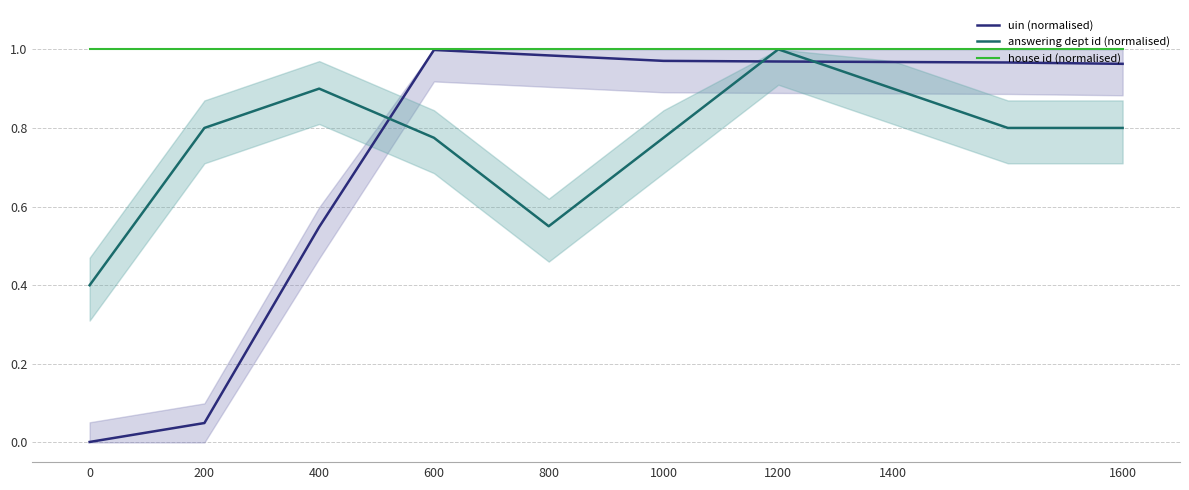

What is the approximate value of uin (normalised) at 800?

1.0